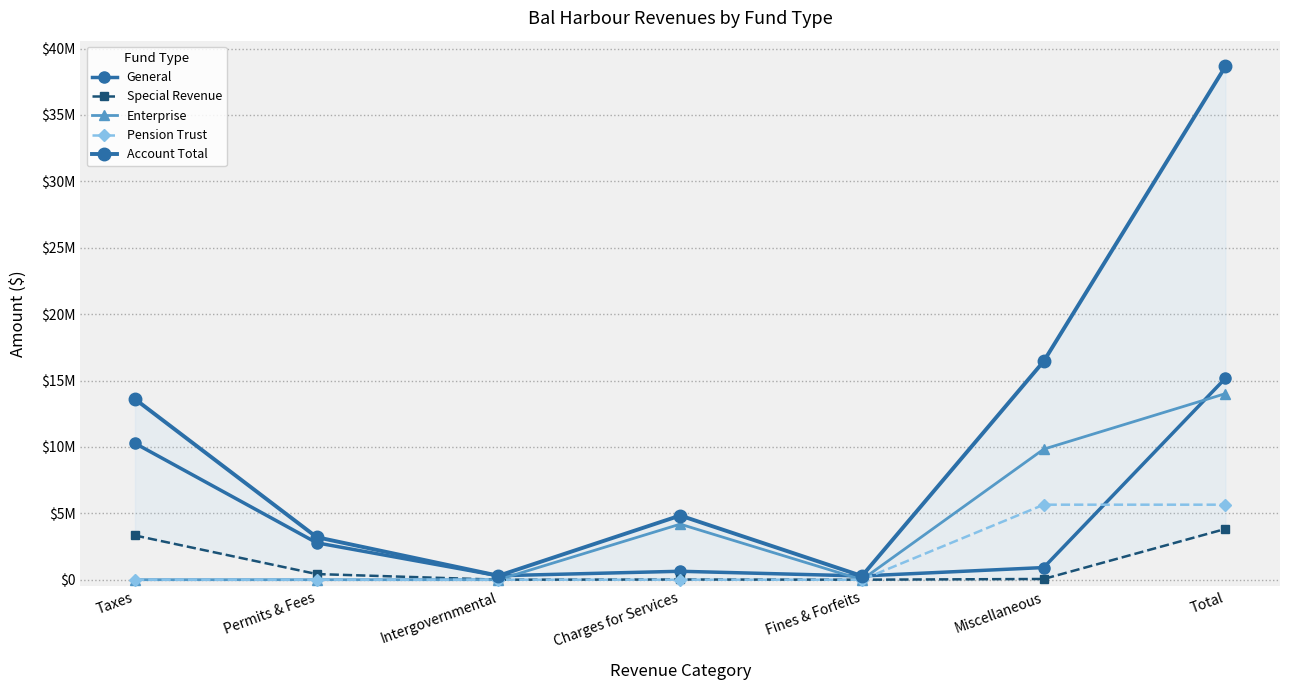

The Pension Trust series shows 0 at Taxes. True or false?

True